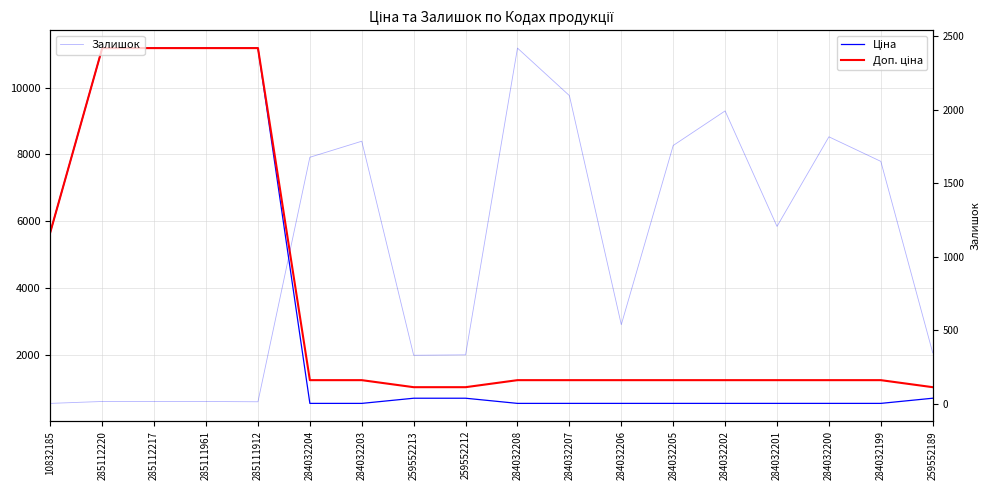

Rank the series at 284032205 from highest to lowest value.

Залишок, Доп. ціна, Ціна